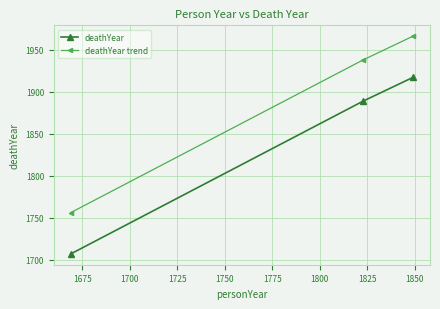

What are all the series names shown in the legend?

deathYear, deathYear trend